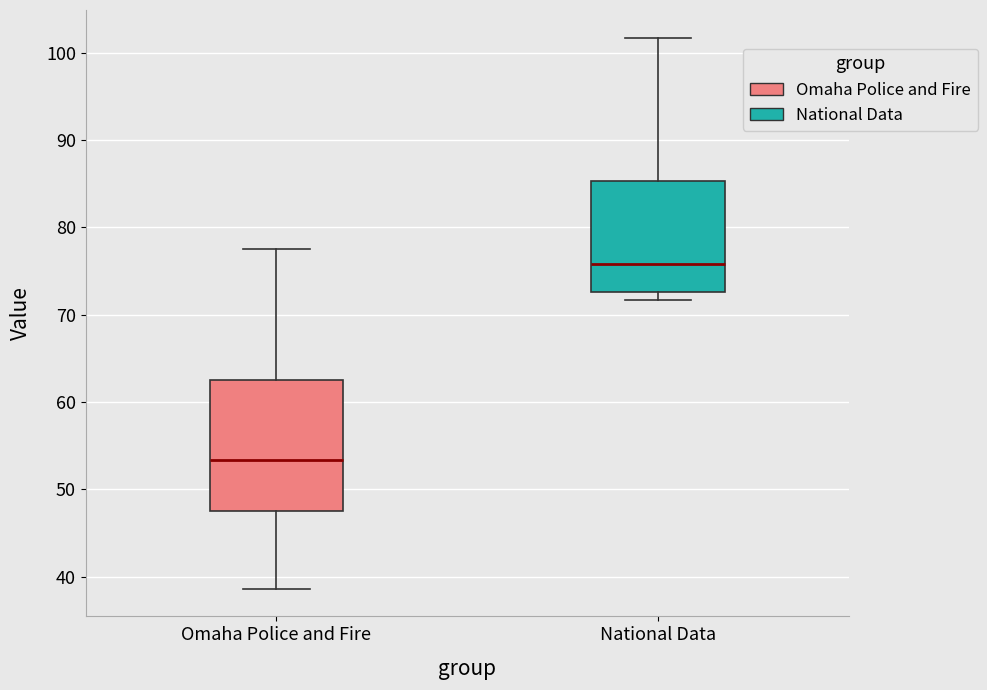

Where does the median line of the box for National Data sit on the y-axis? The values are not printed on the chart, so give them approximately, as read against the axis.

76